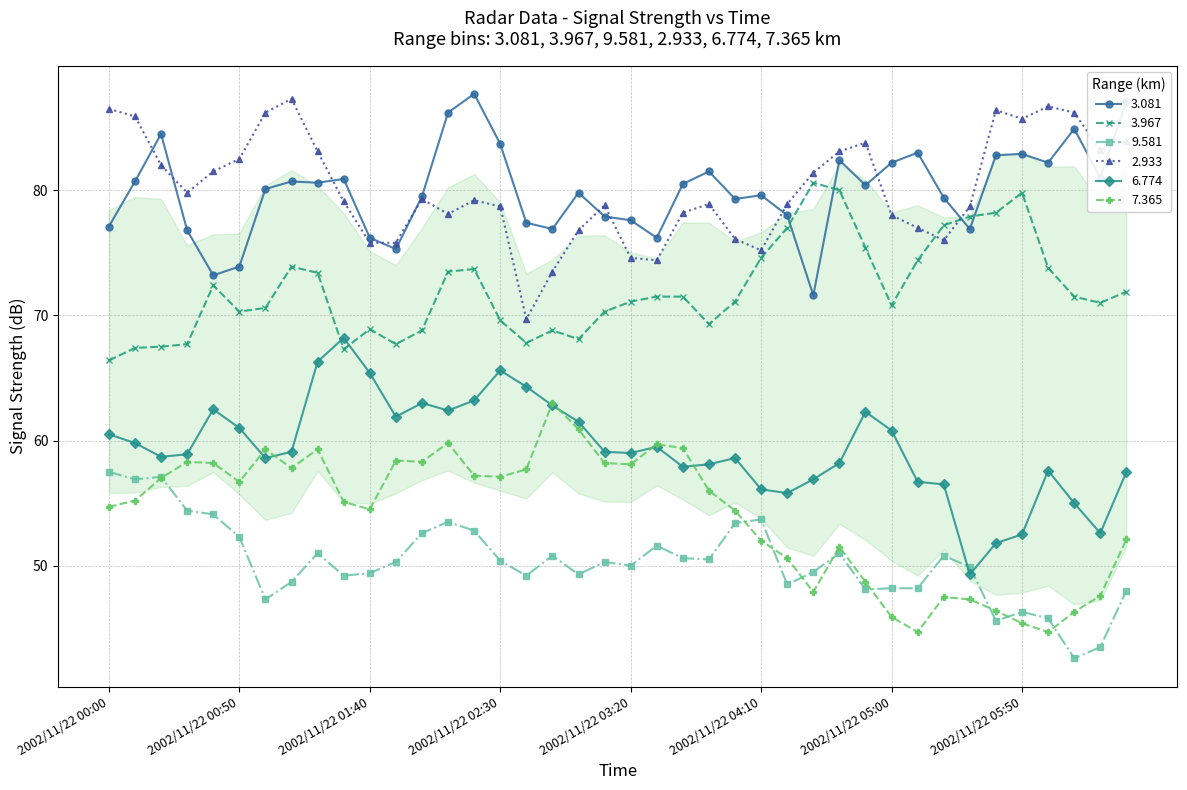

What is the minimum value for 3.081?

71.6